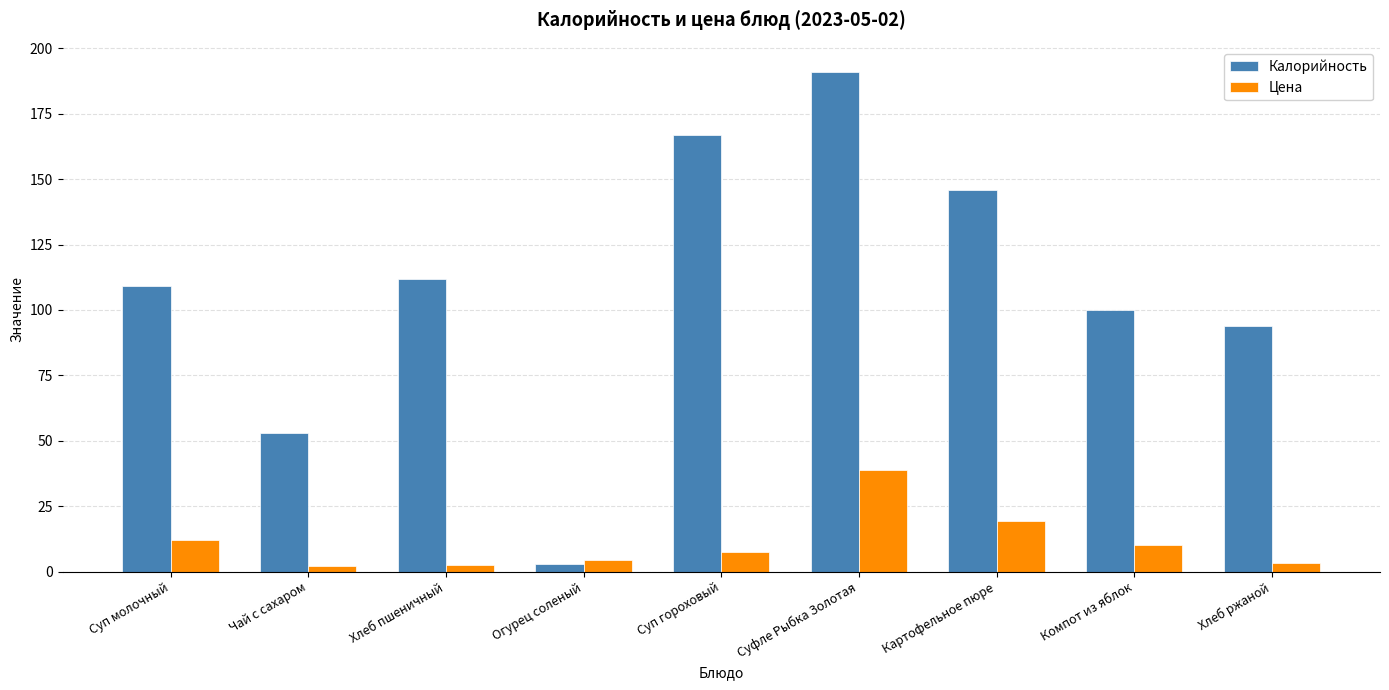

At which category is the sum across all series the highest?

Суфле Рыбка Золотая